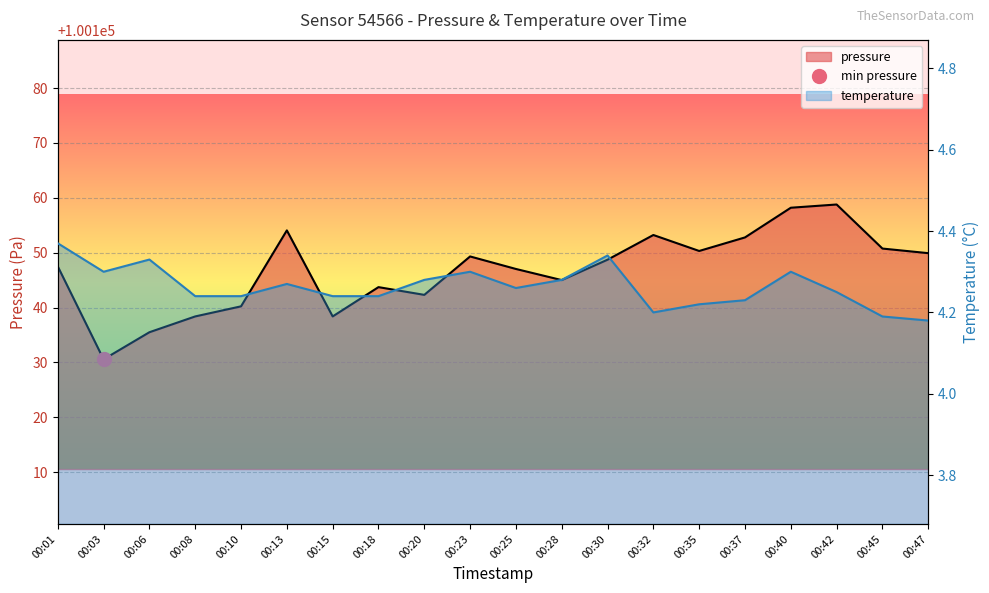

What is the difference between the maximum and minimum values in the pressure series?

28.2